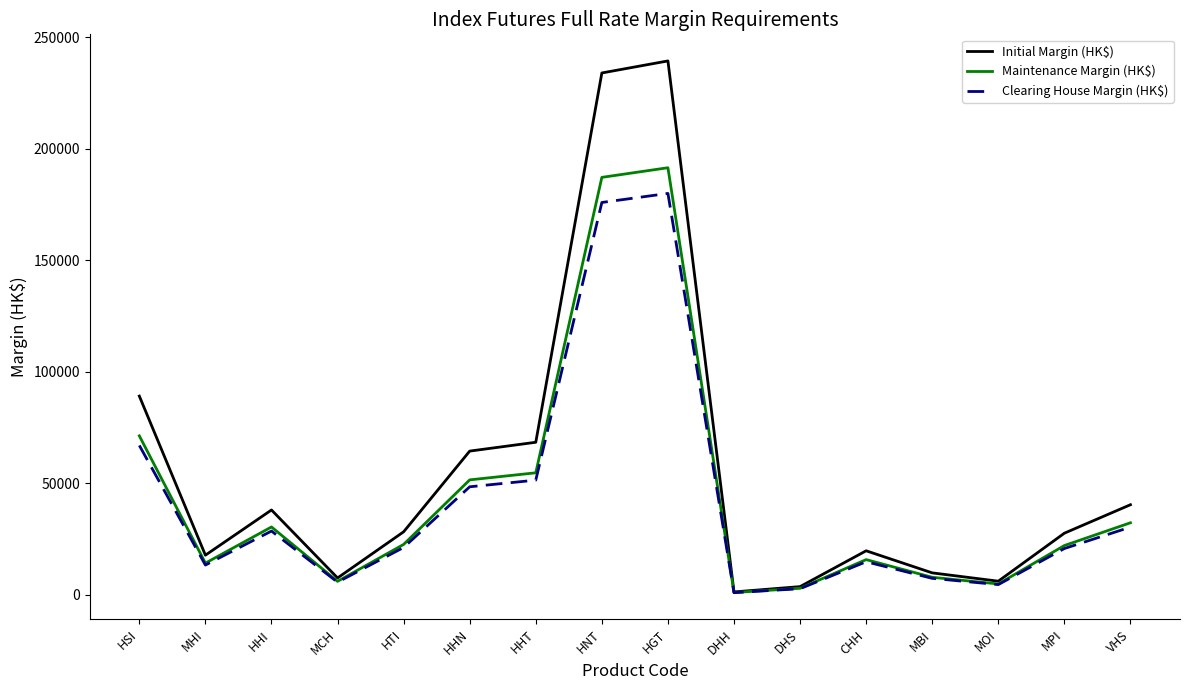

Which series changed the most between MBI and VHS?

Initial Margin (HK$)